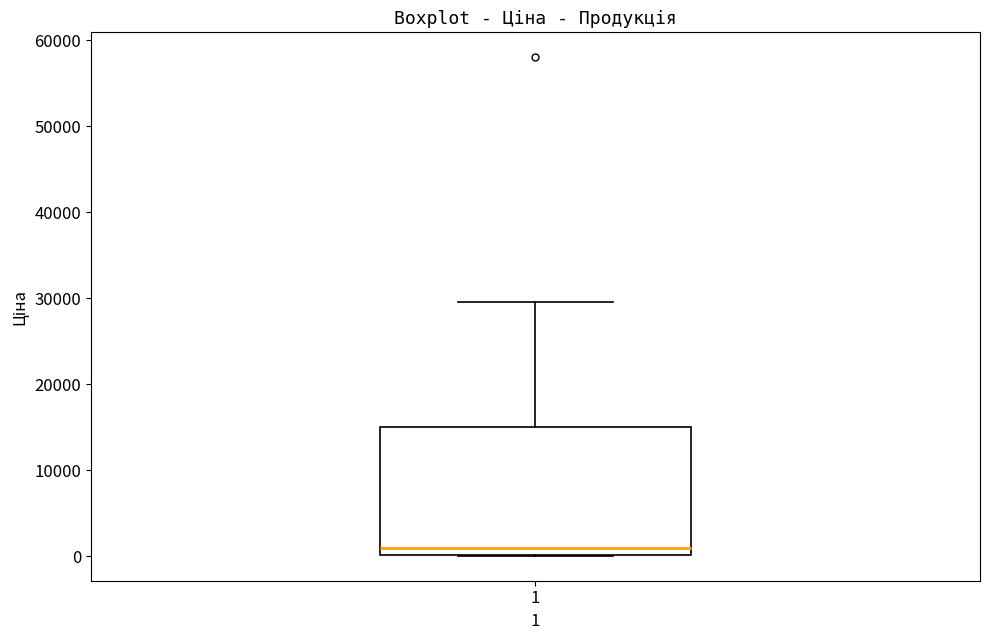

Read this box plot against the y-axis: the position of the median line, the range covered by the box, and the ends of both whiskers. The values are not printed on the chart, so give them approximately, as read against the axis.

median 1000, box 0 to 15000, whiskers 0 to 30000